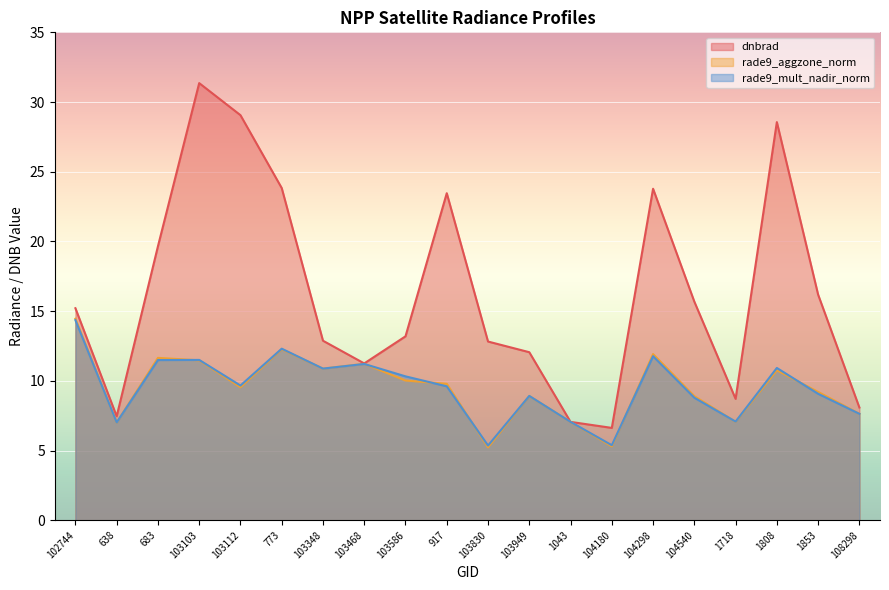

Reading left to right, transcribe all the data shown in this chart.

dnbrad: 102744=15.2	638=7.5	683=19.7	103103=31.4	103112=29.1	773=23.8	103348=12.9	103468=11.3	103586=13.2	917=23.5	103830=12.8	103949=12.1	1043=7.1	104180=6.6	104298=23.8	104540=15.7	1718=8.7	1808=28.6	1853=16.2	108298=8.1
rade9_aggzone_norm: 102744=14.5	638=7.0	683=11.7	103103=11.5	103112=9.5	773=12.3	103348=10.9	103468=11.2	103586=10.0	917=9.8	103830=5.2	103949=8.9	1043=7.1	104180=5.3	104298=11.9	104540=8.9	1718=7.1	1808=10.8	1853=9.2	108298=7.6
rade9_mult_nadir_norm: 102744=14.4	638=7.0	683=11.5	103103=11.5	103112=9.7	773=12.3	103348=10.9	103468=11.2	103586=10.3	917=9.6	103830=5.4	103949=8.9	1043=7.1	104180=5.4	104298=11.8	104540=8.8	1718=7.1	1808=10.9	1853=9.1	108298=7.6